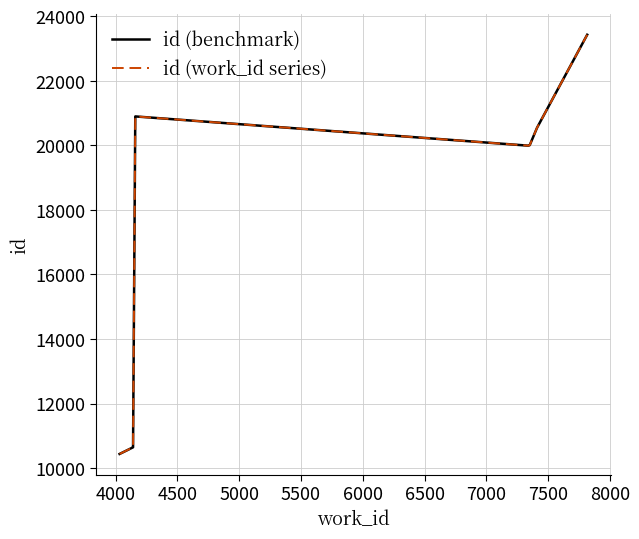

What is the sum of all id (benchmark) values?

176576